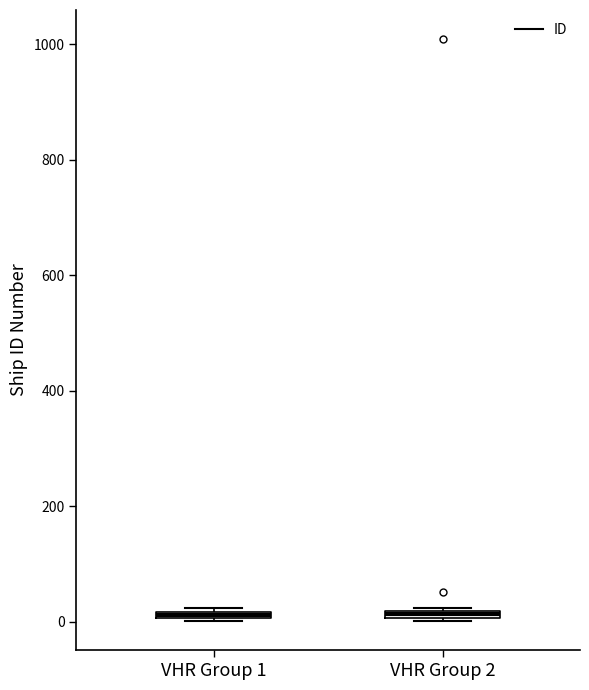

Where is the lower edge of the box for VHR Group 2 on the y-axis? The values are not printed on the chart, so give them approximately, as read against the axis.

0